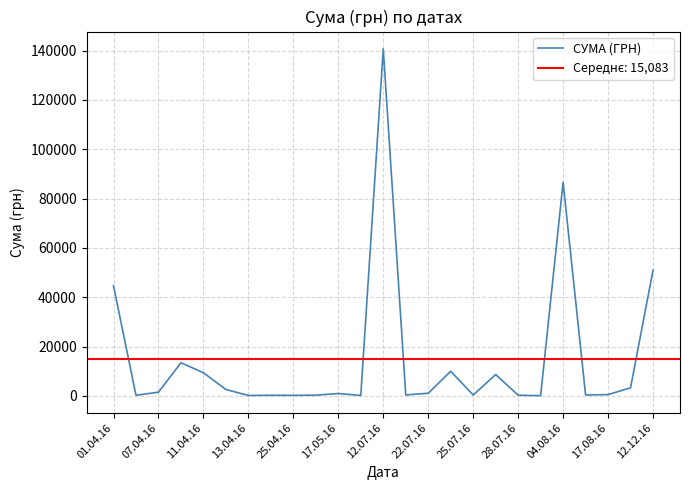

What is the highest value of the СУМА (ГРН) series?

140706.2